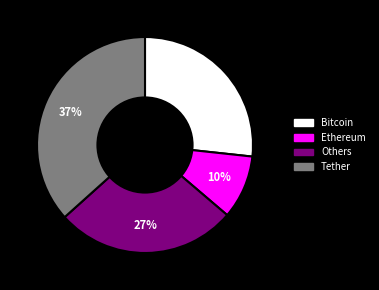

How many segments does this pie chart have?

4